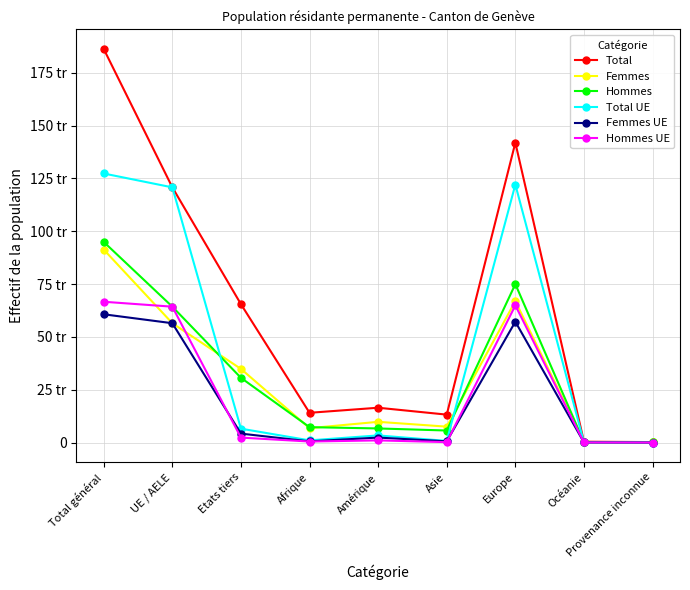

Does the chart have visible grid lines?

Yes